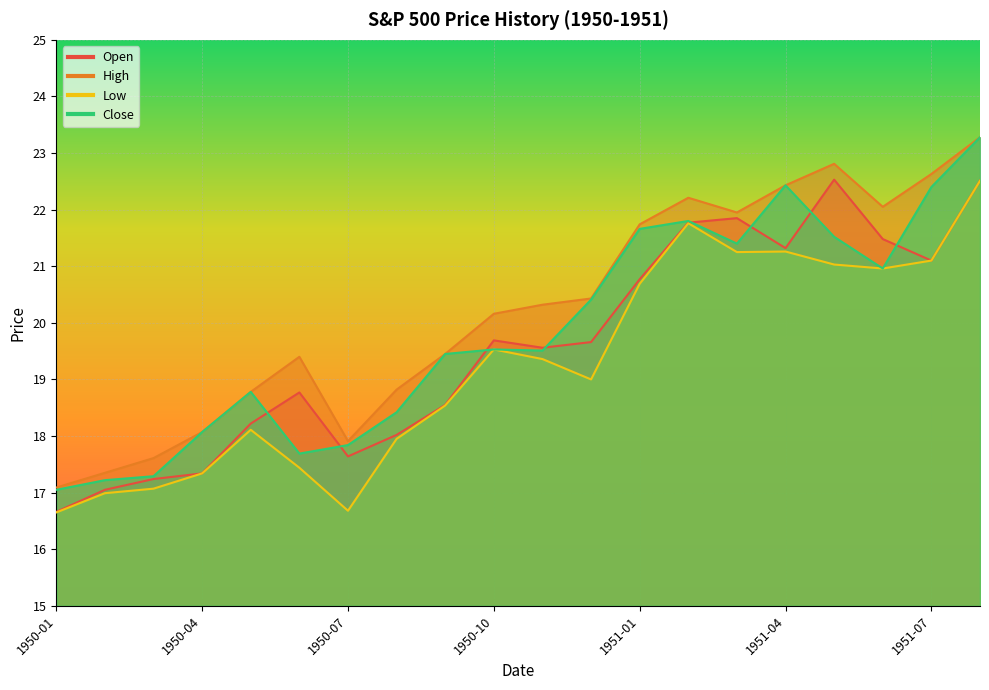

How many data points in Open are above 19?

11